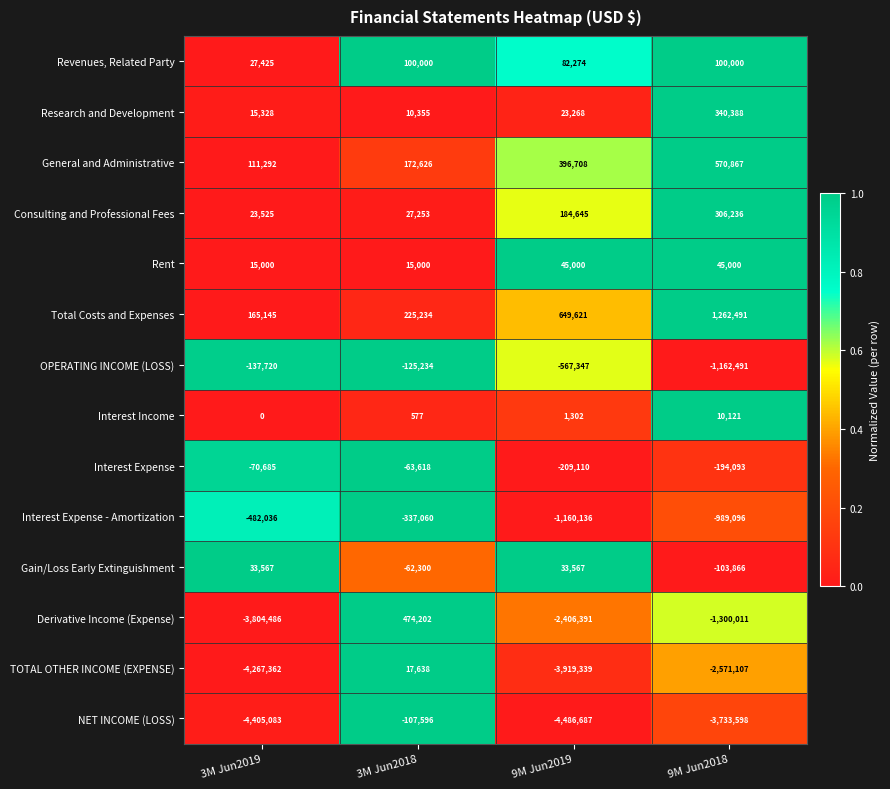

Which series changed the most between 3M Jun2019 and 3M Jun2018?

NET INCOME (LOSS)